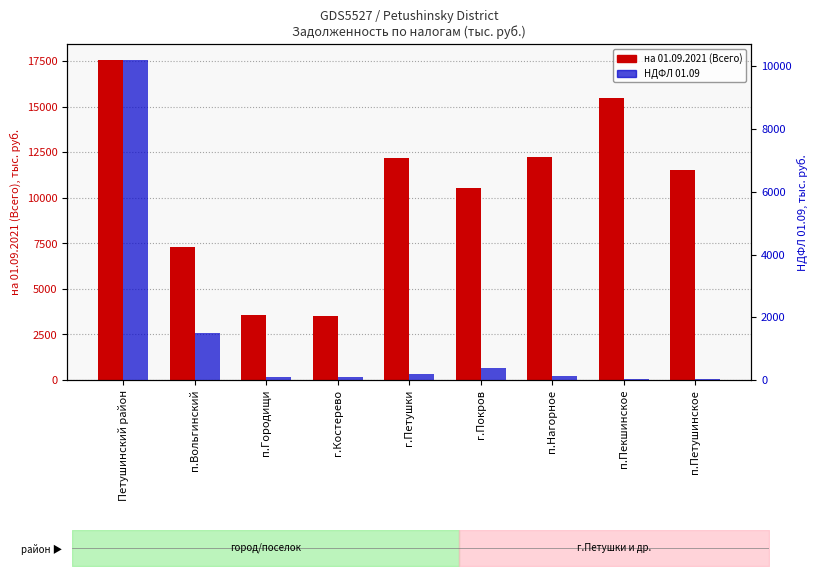

Which series has the largest range (max minus min)?

на 01.09.2021 (Всего)